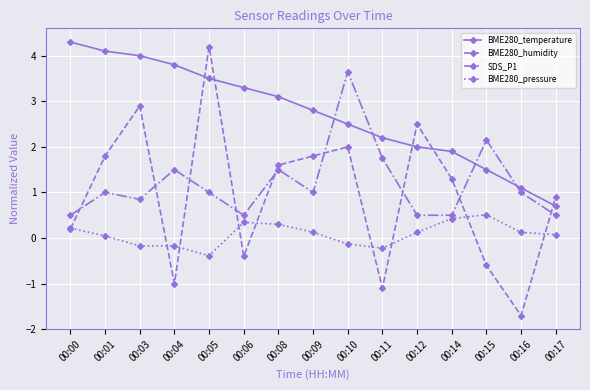

Count the number of data series in this chart.

4